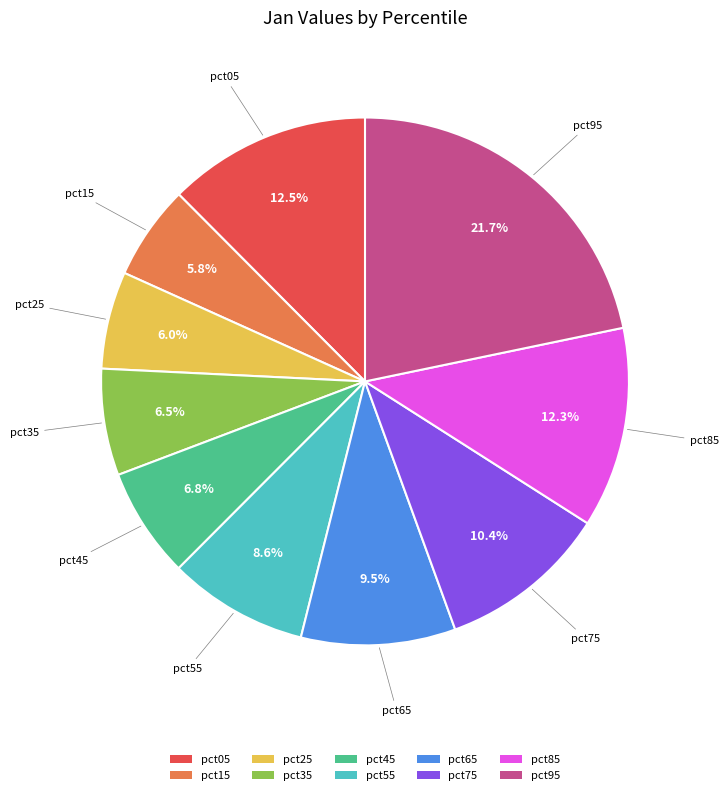

Combined, do pct45 and pct05 account for over 50%?

No